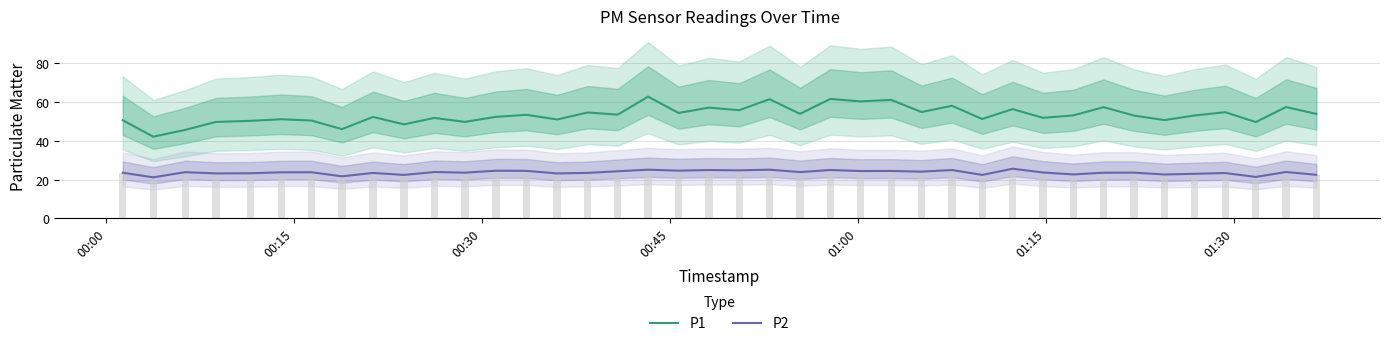

Which series has the widest spread of values?

P1